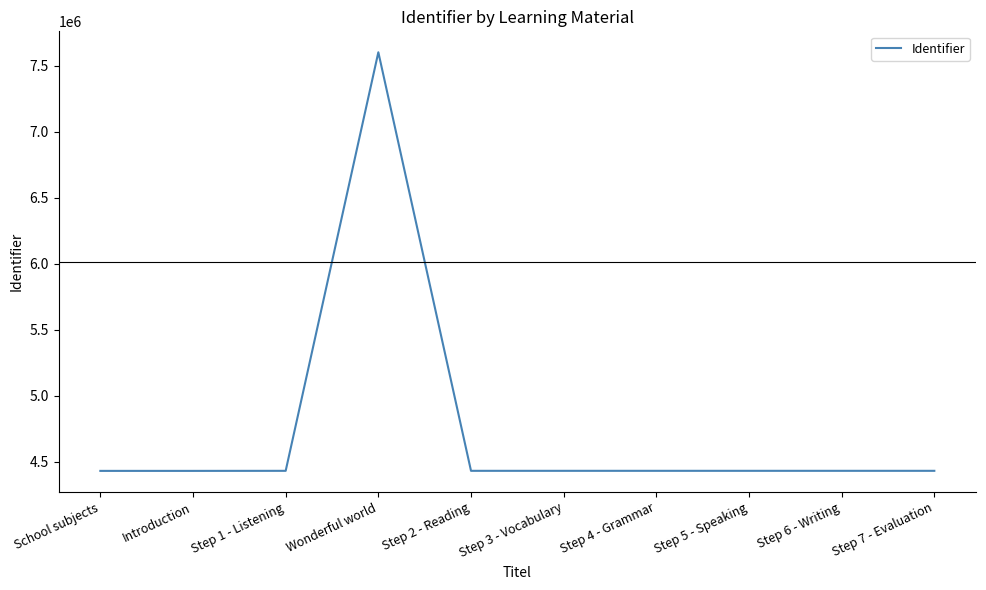

What is the greatest value displayed?

7601081